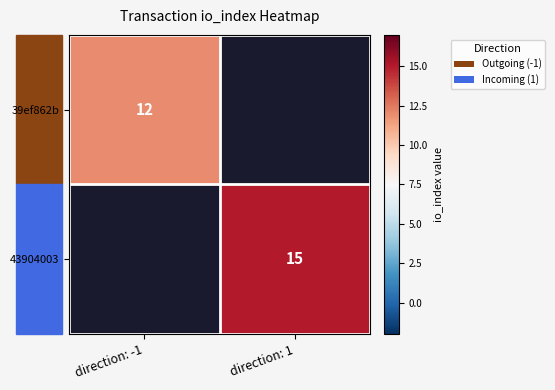

The value of 43904003 at direction: 1 is 15. True or false?

True